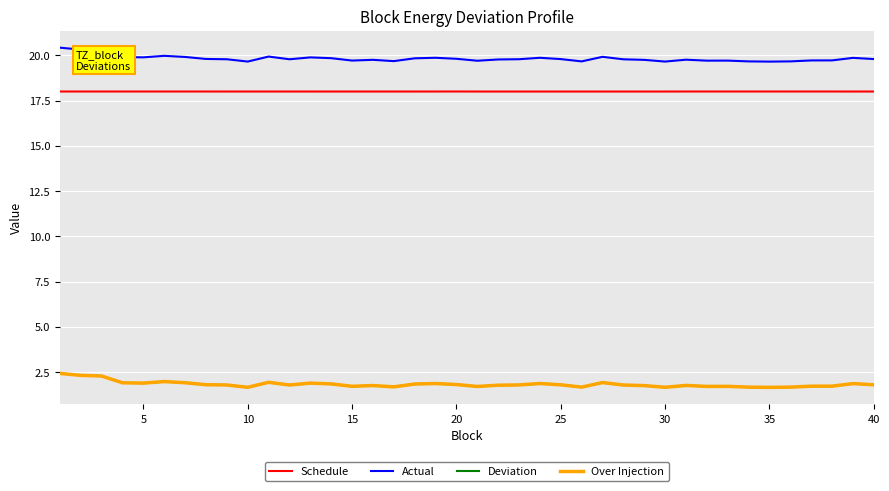

At which label is Schedule closest to 18?

20